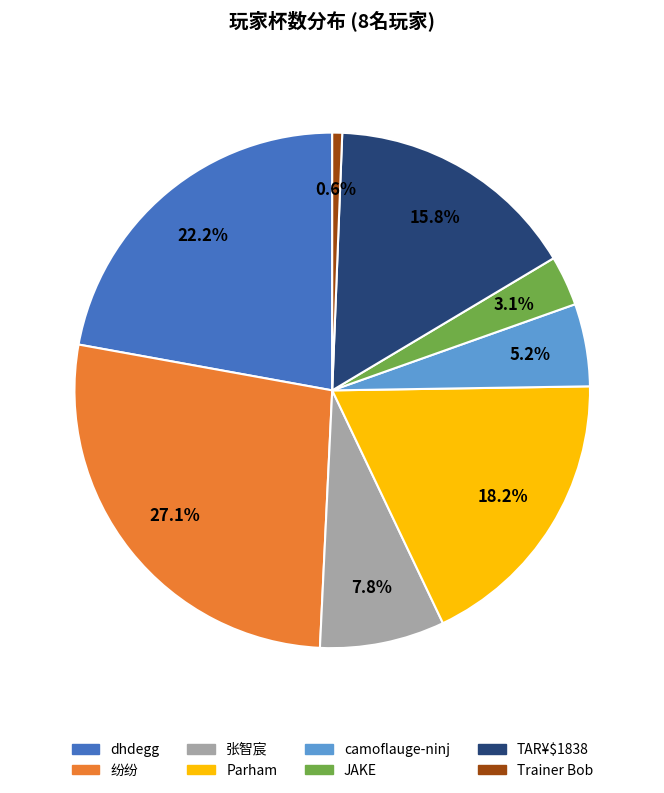

Between 张智宸 and camoflauge-ninj, which is larger?

张智宸